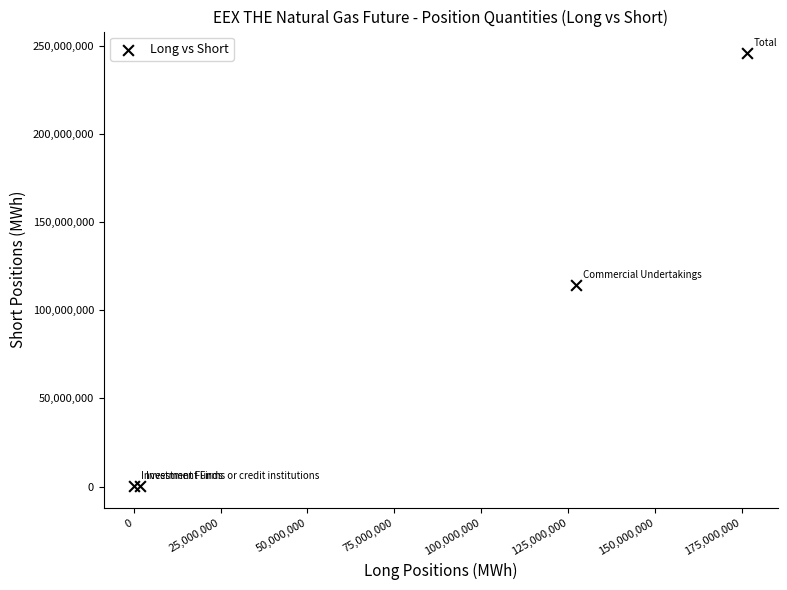

What Y value in the scatter plot is closest to 122879242?

114286184